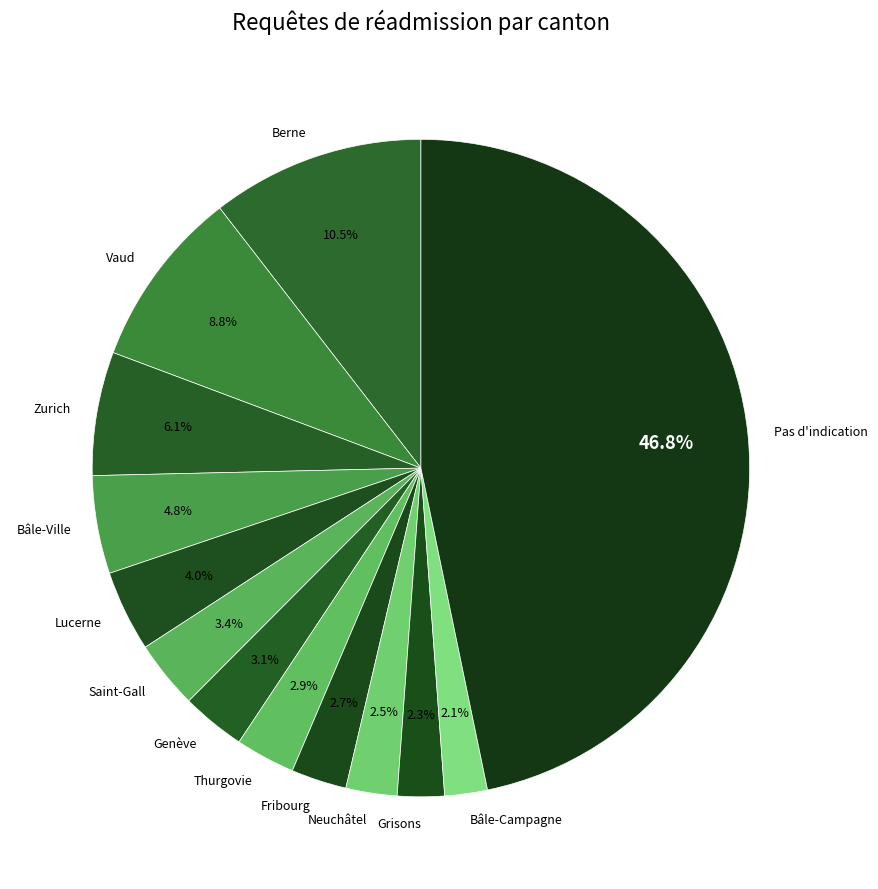

Combined, do Fribourg and Thurgovie account for over 50%?

No